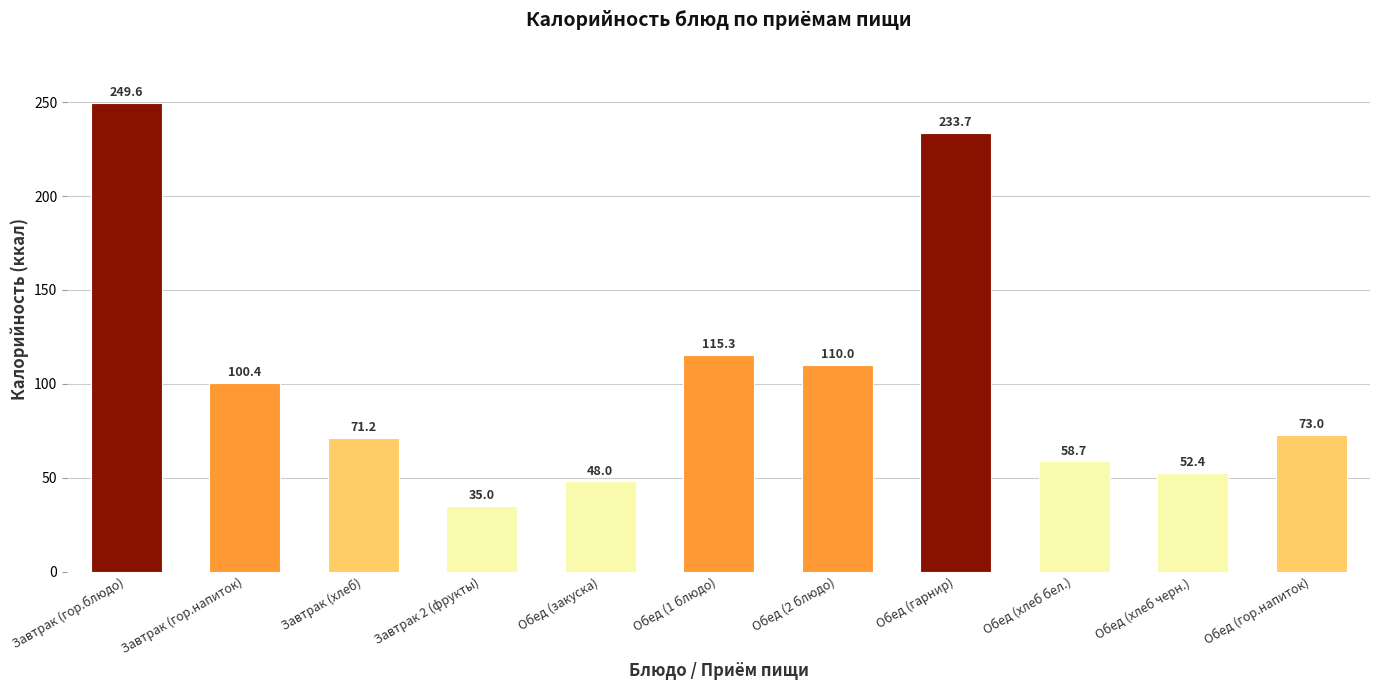

Are the bars grouped side by side (vs. stacked)?

No